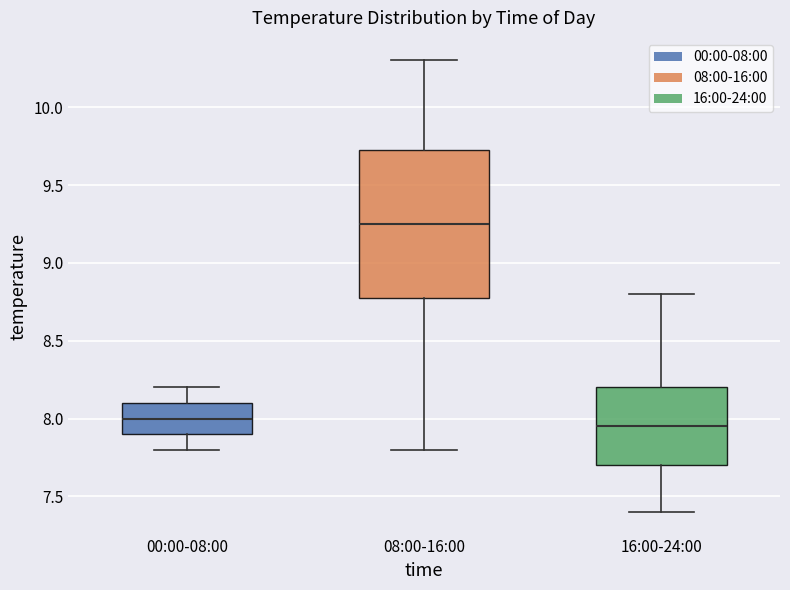

Where does the lower whisker of the box for 16:00-24:00 end on the y-axis? The values are not printed on the chart, so give them approximately, as read against the axis.

7.40